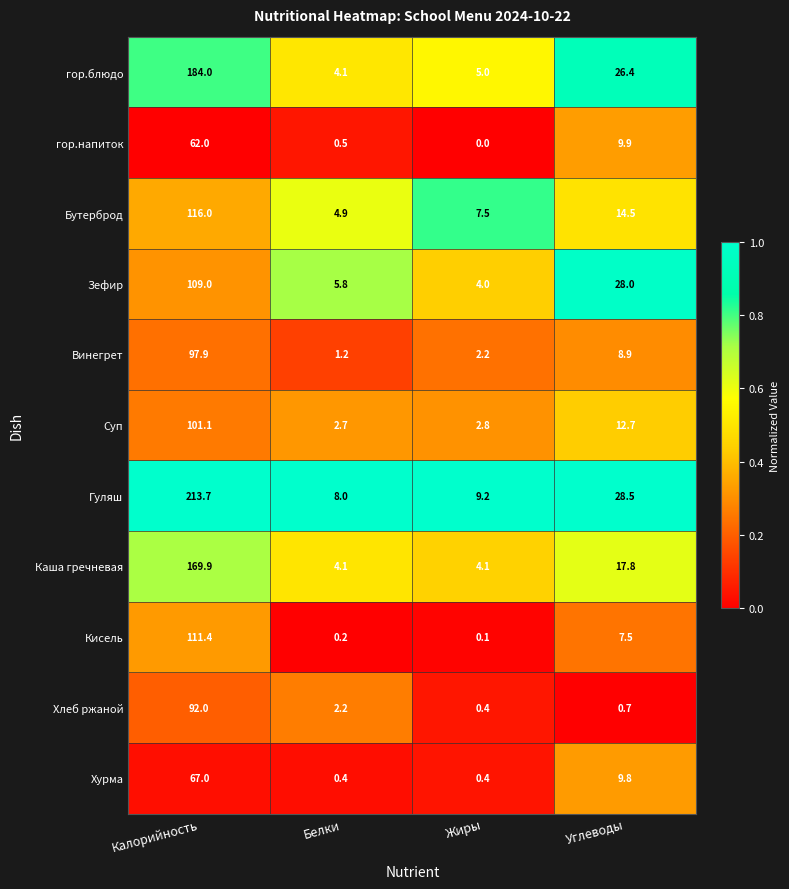

What is the difference between the maximum and minimum values in the гор.напиток series?

62.0